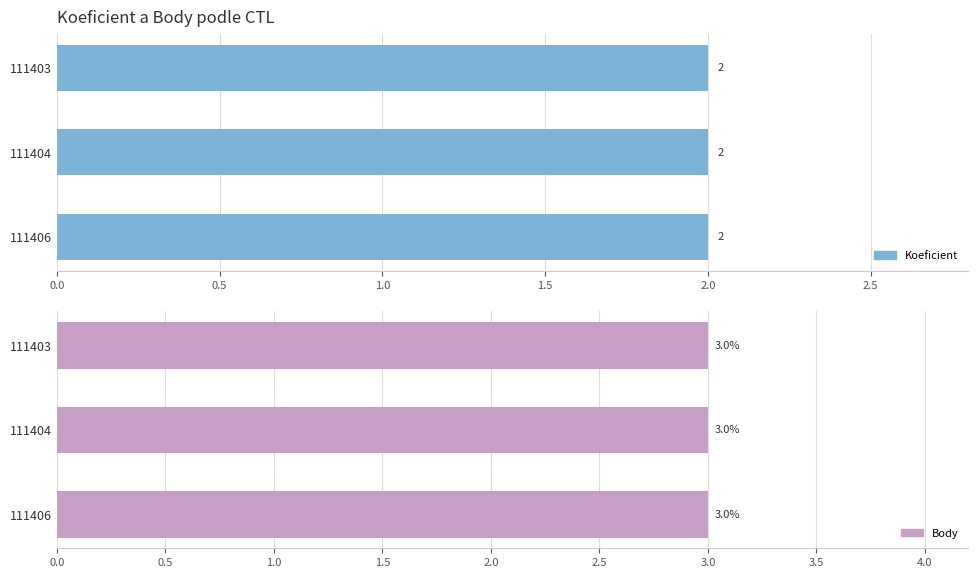

Reading left to right, extract all data points from this chart.

Koeficient: 111403=2	111404=2	111406=2
Body: 111403=3	111404=3	111406=3